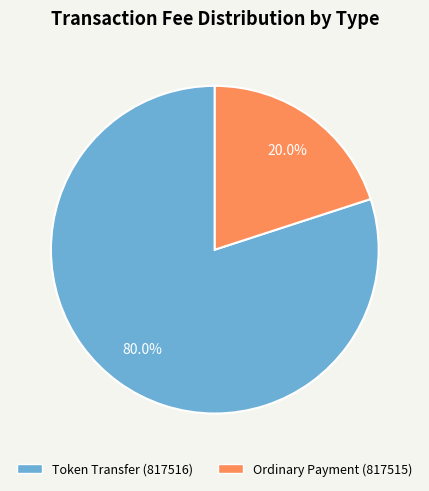

To the nearest percent, what is the average slice percentage?

50%